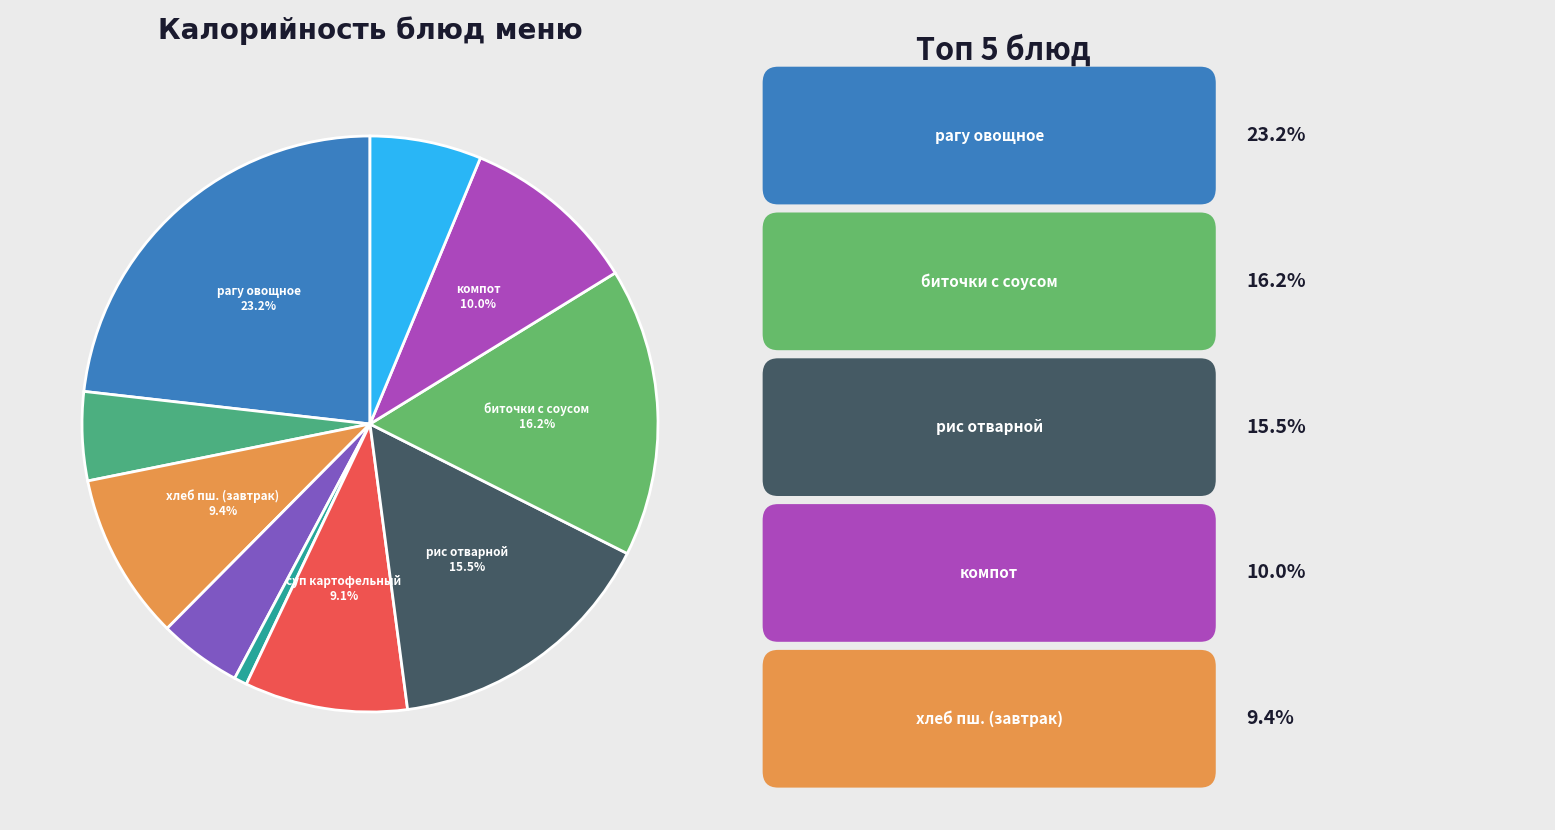

How many slices are in this pie chart?

10